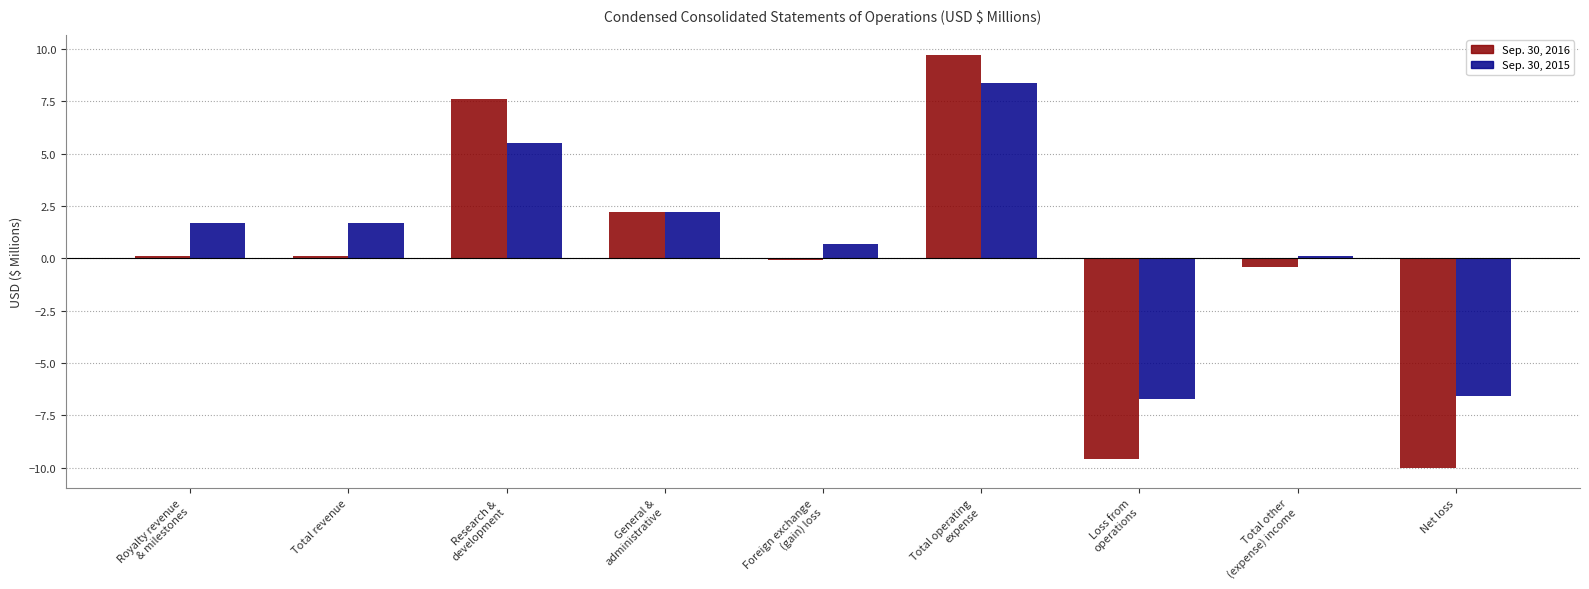

What is the label of the 5th bar from the right?

Foreign exchange
(gain) loss